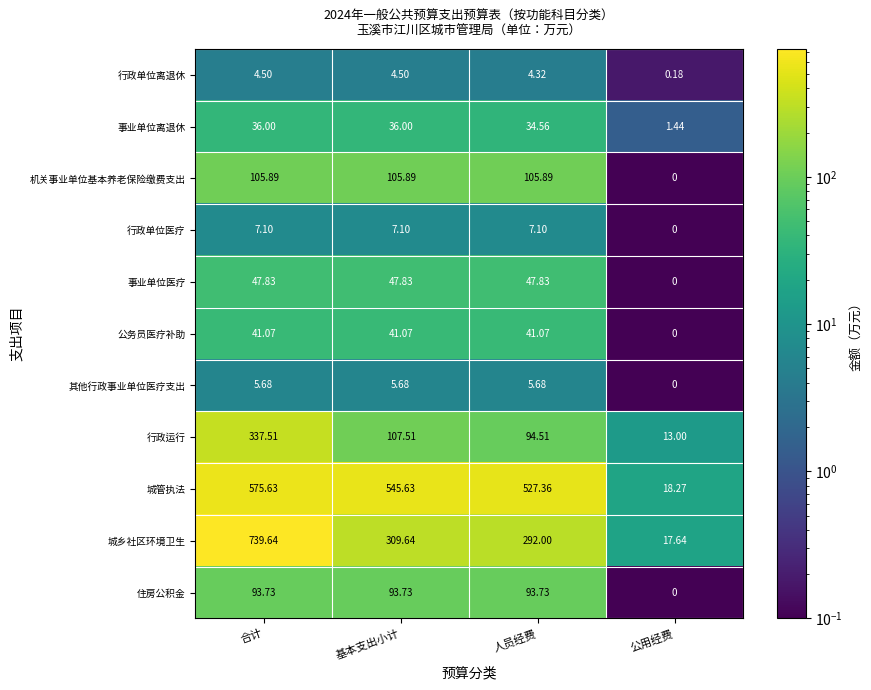

List the series in order of their peak value, lowest first.

行政单位离退休, 其他行政事业单位医疗支出, 行政单位医疗, 事业单位离退休, 公务员医疗补助, 事业单位医疗, 住房公积金, 机关事业单位基本养老保险缴费支出, 行政运行, 城管执法, 城乡社区环境卫生